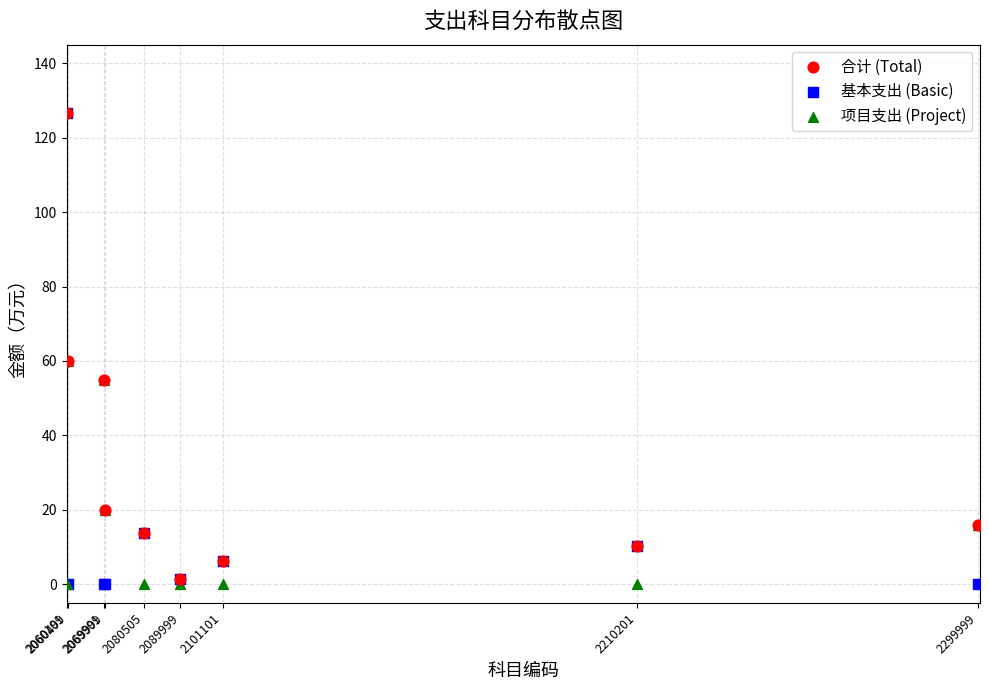

What are all the series names shown in the legend?

合计 (Total), 基本支出 (Basic), 项目支出 (Project)